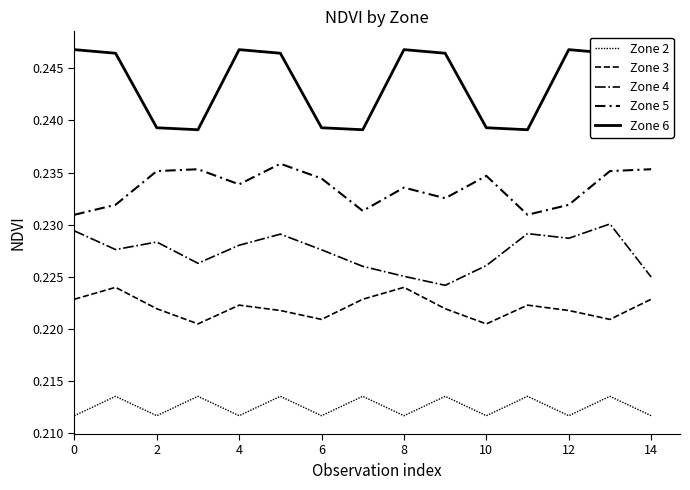

True or false: Zone 3 and Zone 2 cross at least once.

False